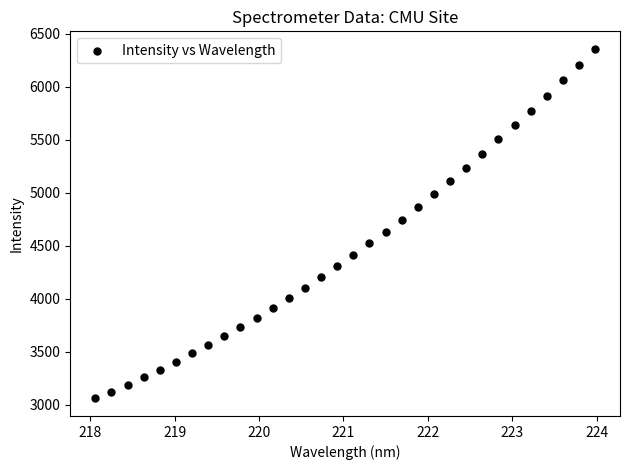

What is the range of Y values (max minus min)?

3298.7